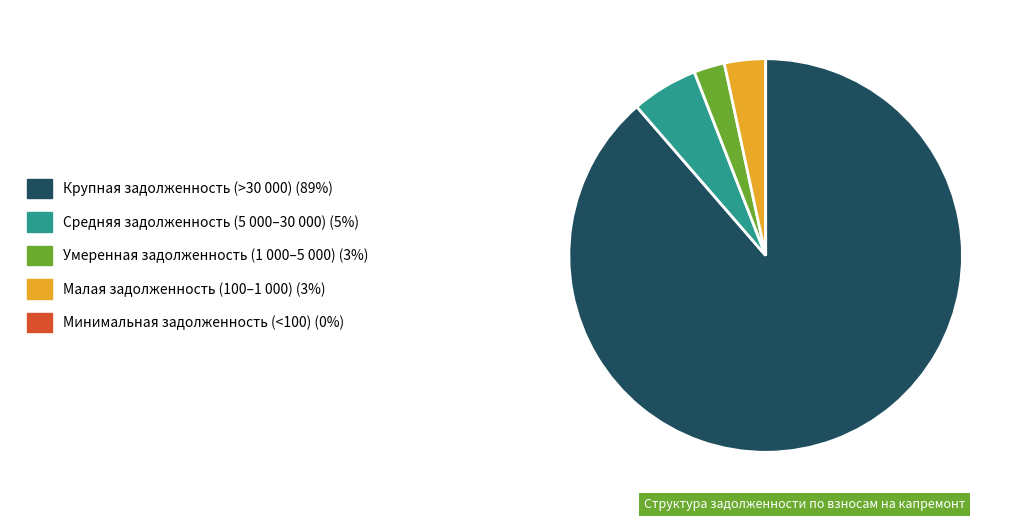

Is there a majority slice in this chart?

Yes